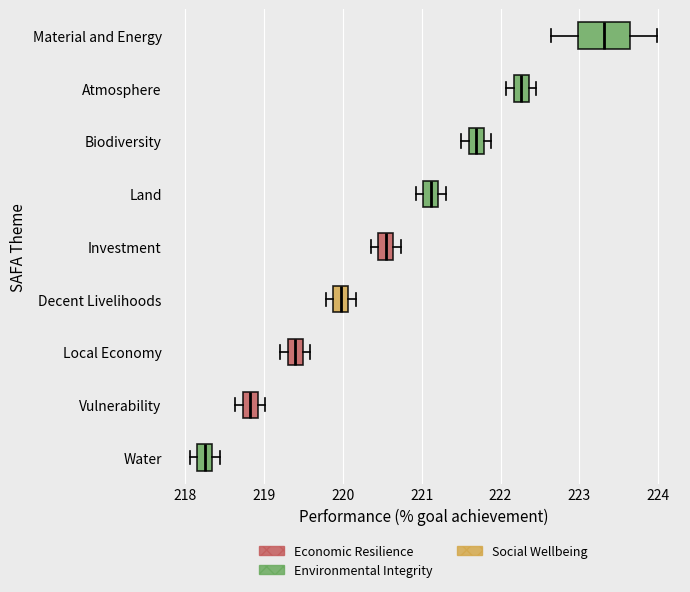

Where is the left edge of the box for Local Economy on the x-axis? The values are not printed on the chart, so give them approximately, as read against the axis.

219.3